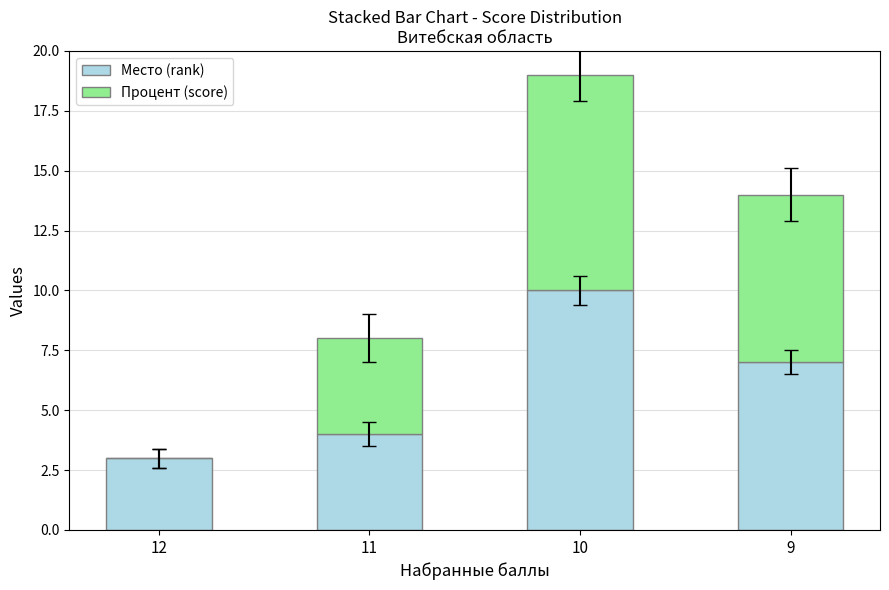

Reading left to right, transcribe the values for Место (rank).

12=3	11=4	10=10	9=7